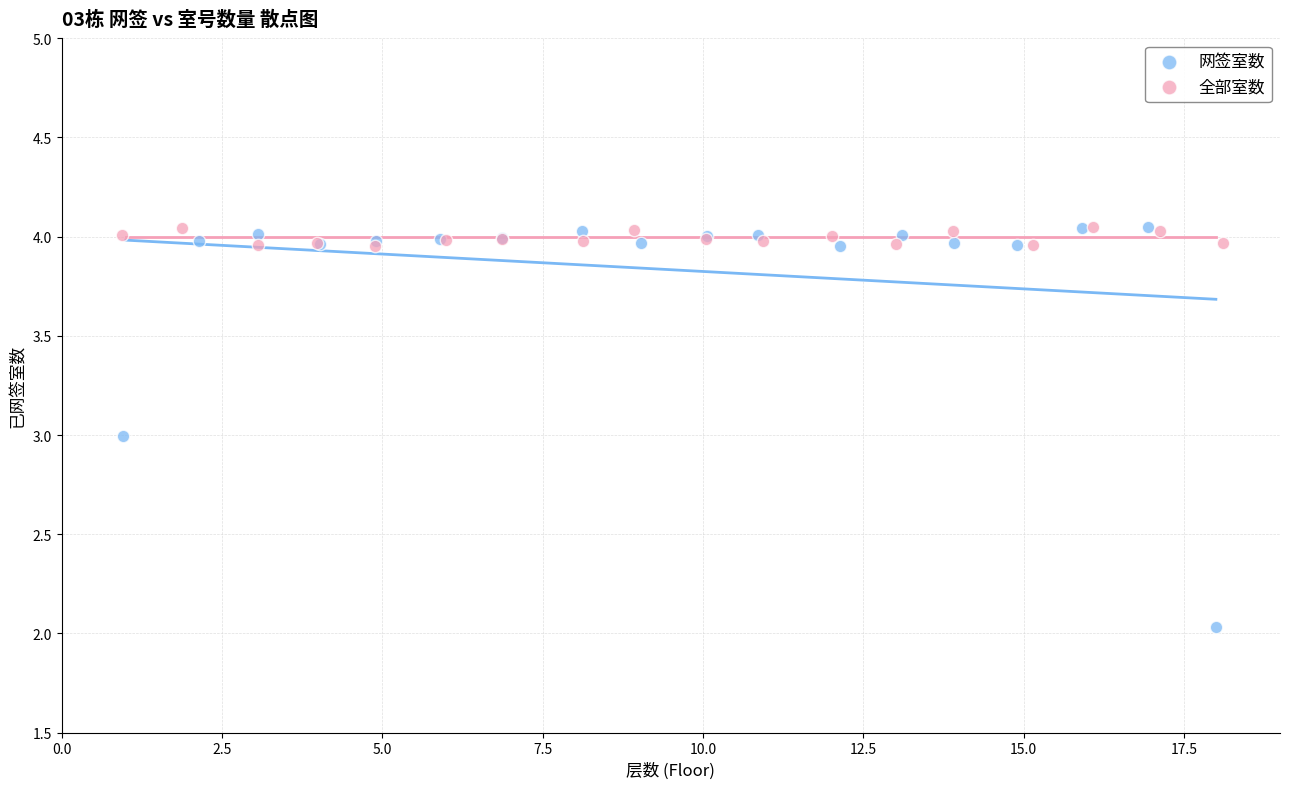

What are all the series names shown in the legend?

网签室数, 全部室数